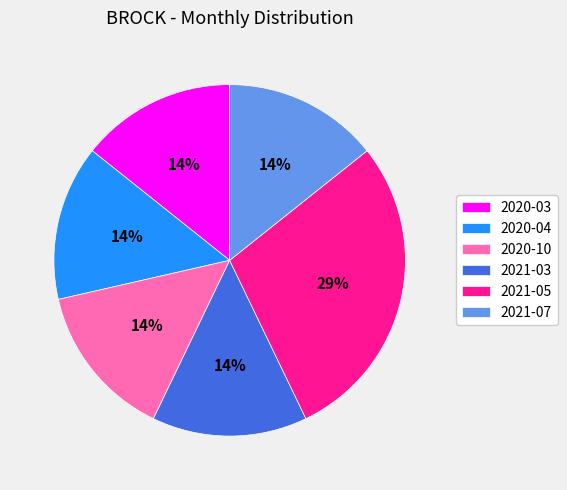

What percentage is the 2021-05 slice, to the nearest percent?

29%